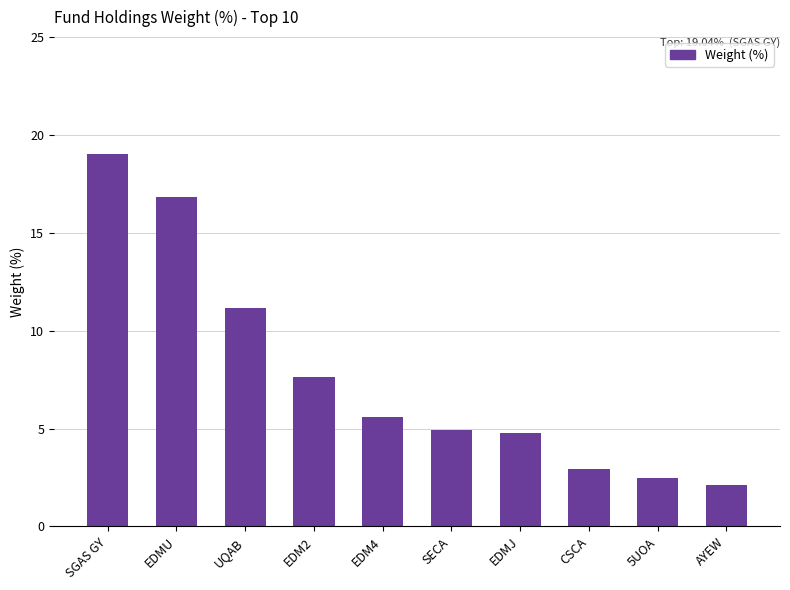

Where is the data nearest to the value 10?

UQAB